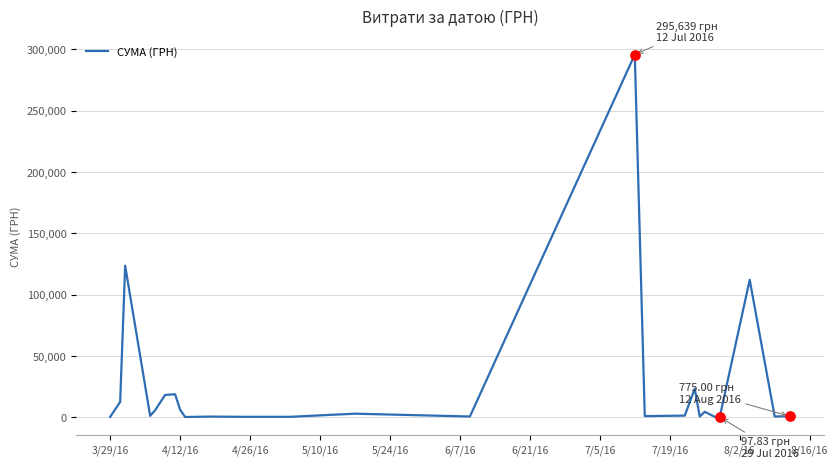

Is this an area chart (filled region under the line)?

No